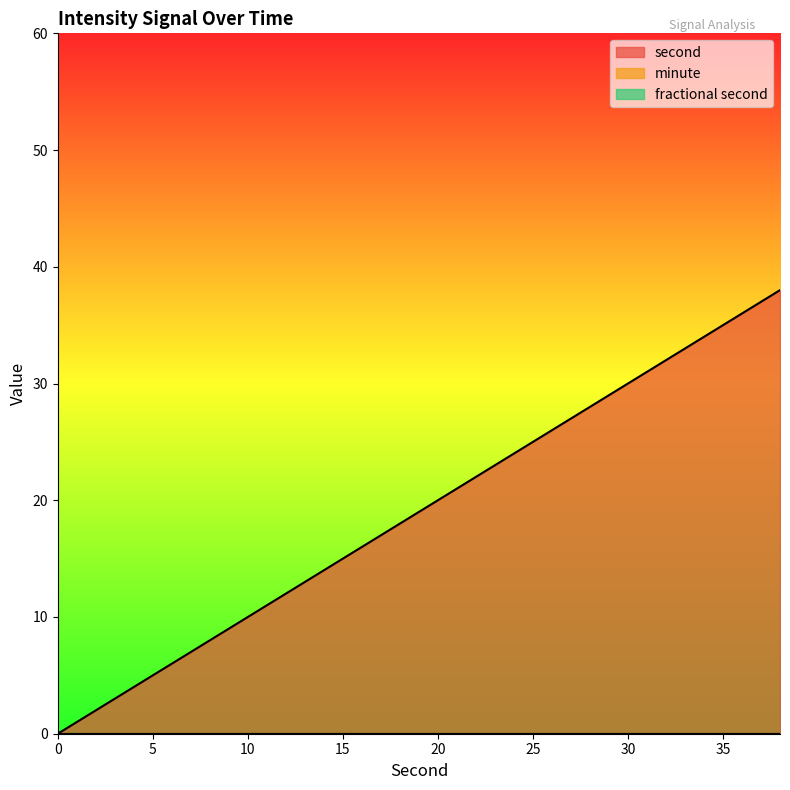

Reading left to right, list all the values displayed in this chart.

second: 0	2	4	6	8	10	12	14	16	18	20	22	24	26	28	30	32	34	36	38
minute: 0	0	0	0	0	0	0	0	0	0	0	0	0	0	0	0	0	0	0	0
fractional second: 0	0	0	0	0	0	0	0	0	0	0	0	0	0	0	0	0	0	0	0